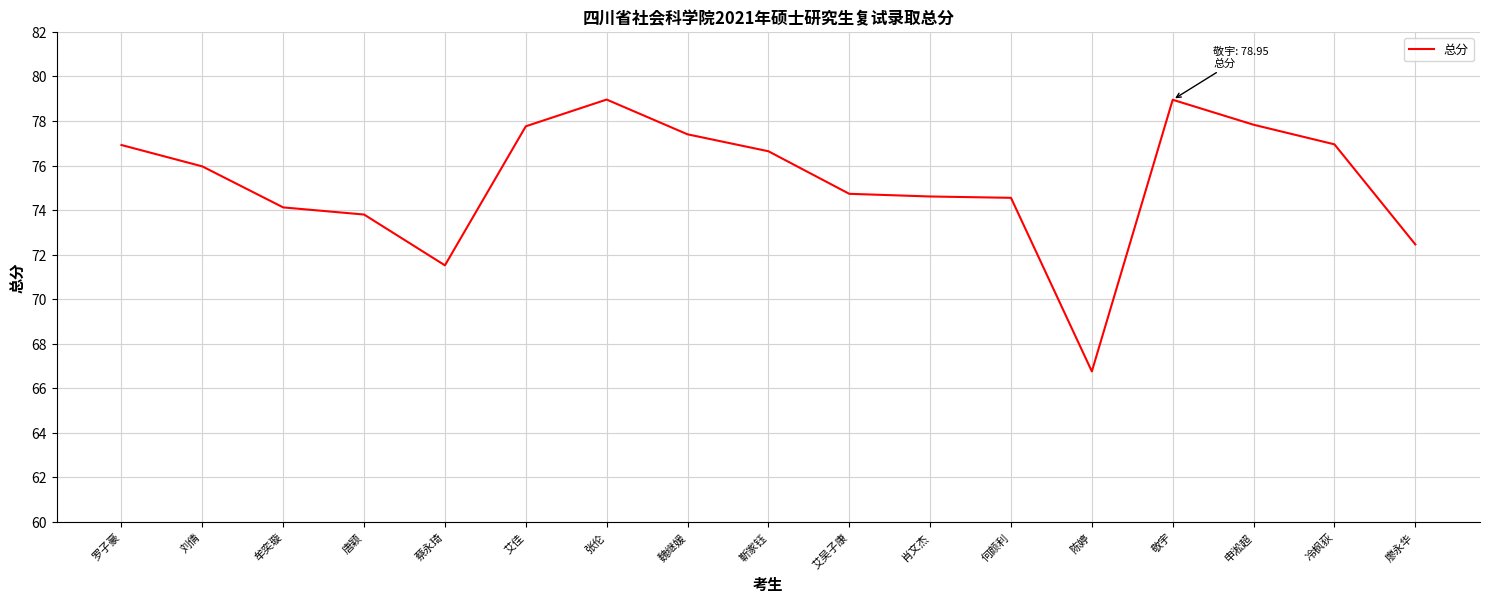

What is the sum of all values?

1279.9